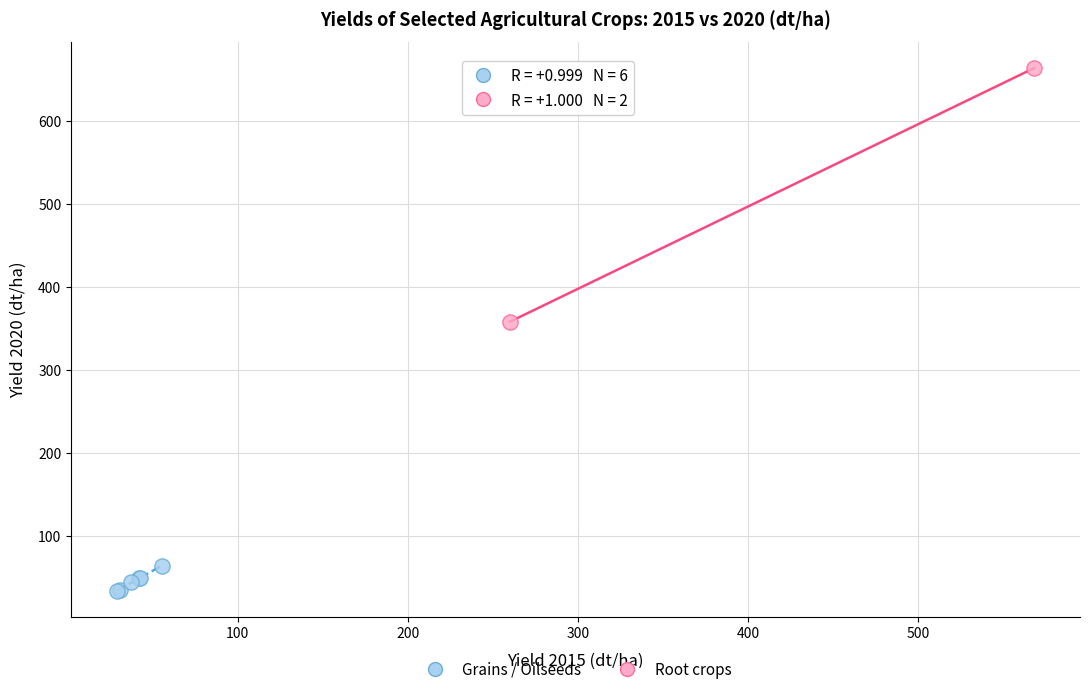

Which series reaches the minimum Y coordinate?

Grains / Oilseeds